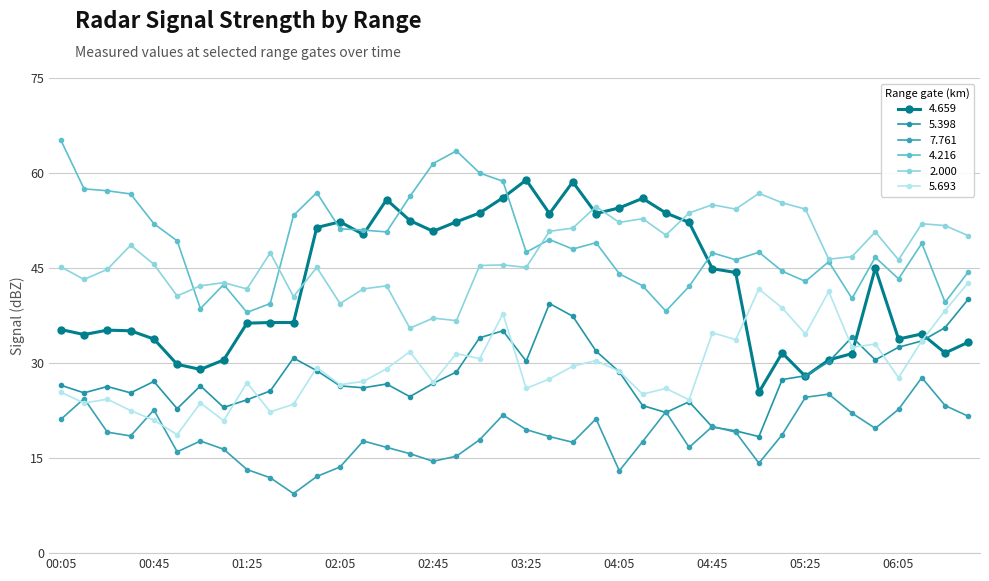

How many data points does each series have?

40